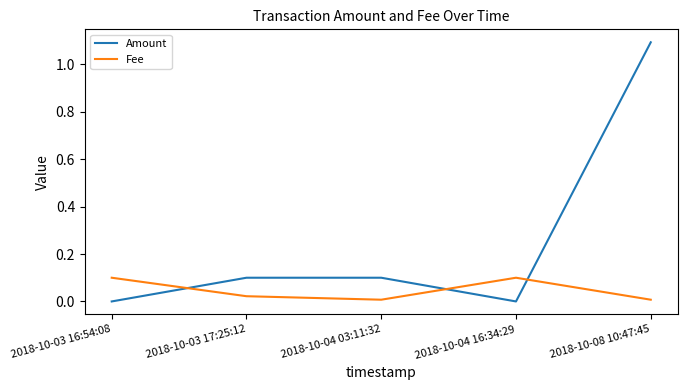

True or false: Amount has a value of 0.0 at 2018-10-04 16:34:29.

True